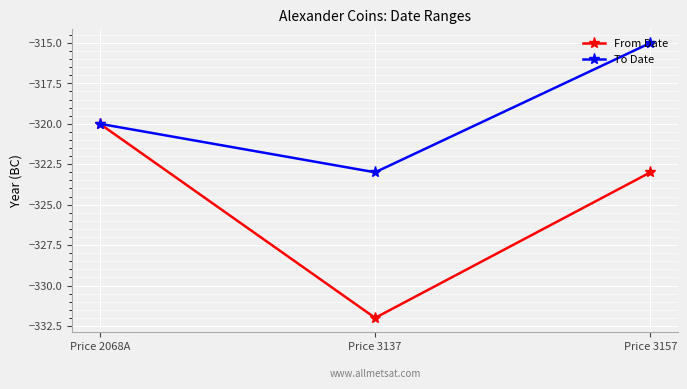

Which series changed the most between Price 2068A and Price 3157?

To Date